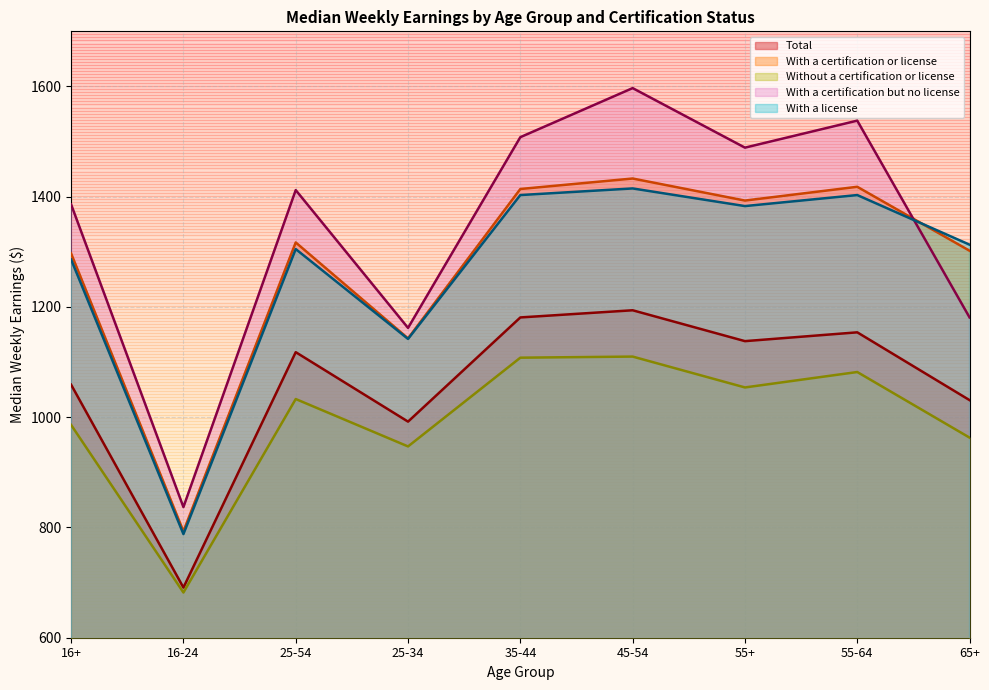

What is the label of the 6th point from the left?

45-54